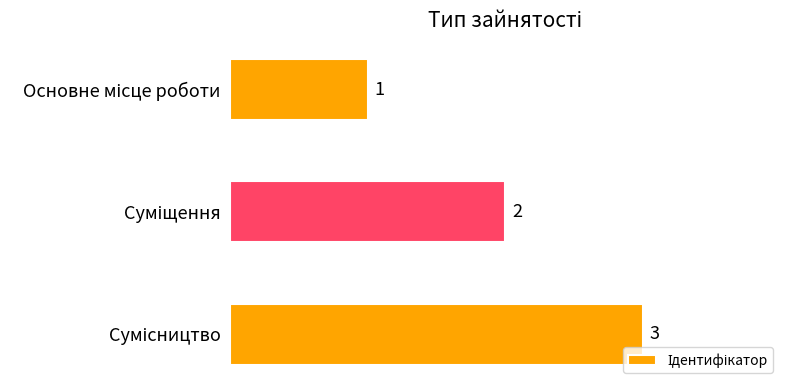

Count the values in the range 1 to 3.

3